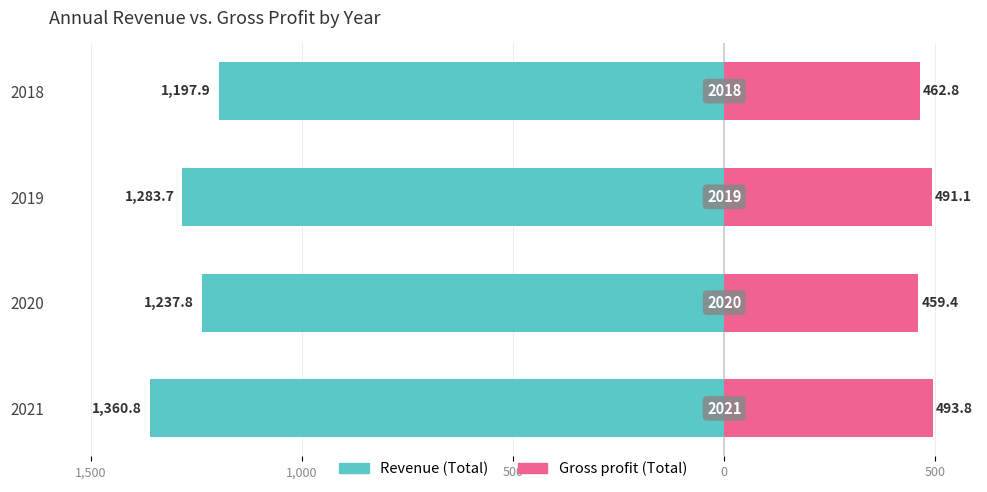

What is the difference between the maximum and minimum values in the Revenue (Total) series?

162.9